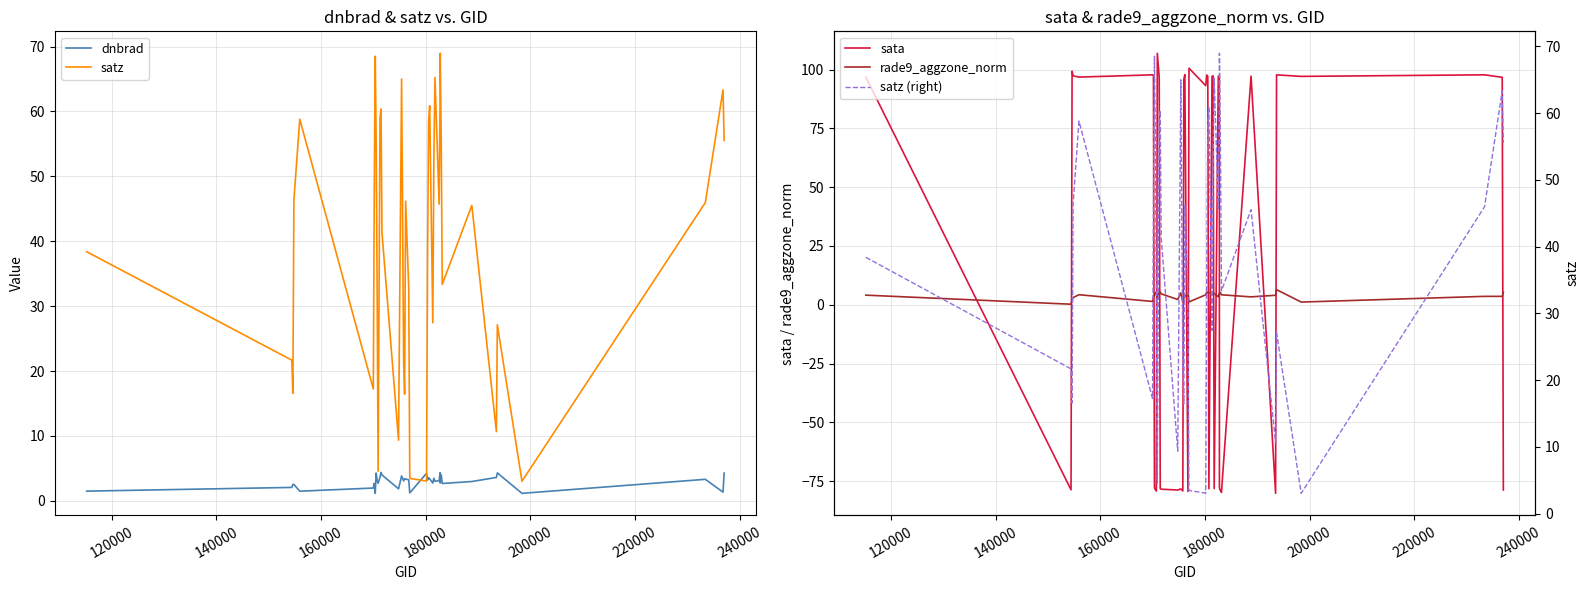

Does the chart have visible grid lines?

Yes